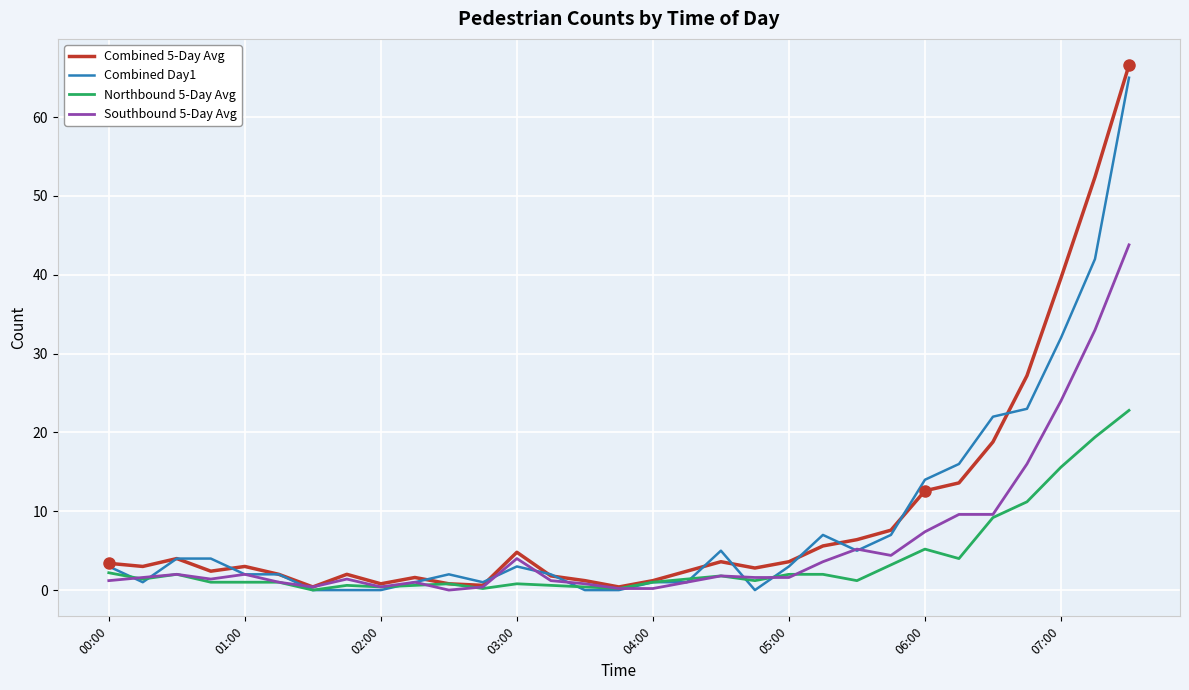

What is the maximum value for Northbound 5-Day Avg?

22.8